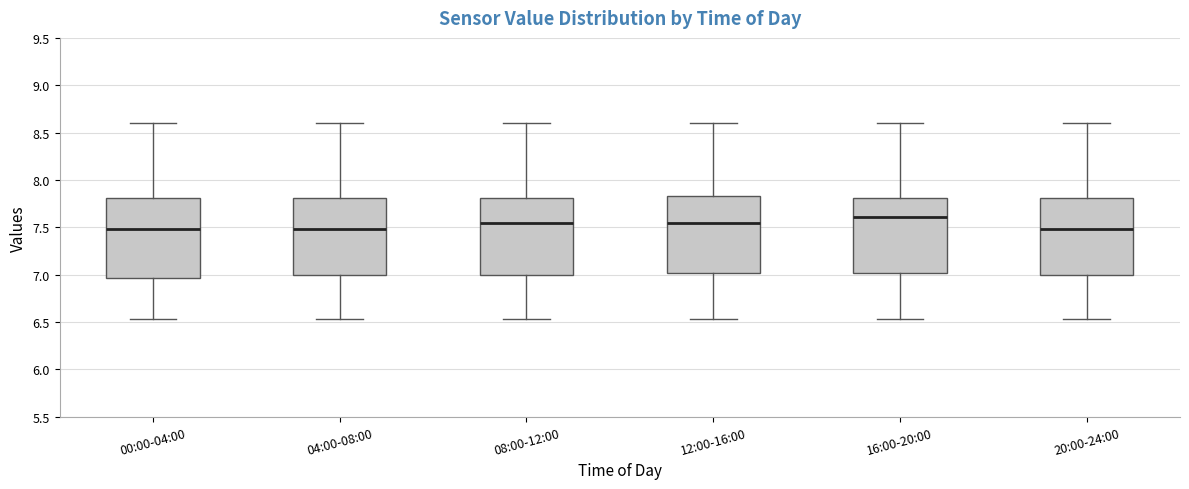

Reading left to right, transcribe this box plot: for each box, give where its median line is, the range the box spans, and where its two whiskers end, as read against the y-axis. The values are not printed on the chart, so give them approximately, as read against the axis.

00:00-04:00: median 7.50, box 6.95 to 7.80, whiskers 6.55 to 8.60
04:00-08:00: median 7.50, box 7.00 to 7.80, whiskers 6.55 to 8.60
08:00-12:00: median 7.55, box 7.00 to 7.80, whiskers 6.55 to 8.60
12:00-16:00: median 7.55, box 7.00 to 7.85, whiskers 6.55 to 8.60
16:00-20:00: median 7.60, box 7.00 to 7.80, whiskers 6.55 to 8.60
20:00-24:00: median 7.50, box 7.00 to 7.80, whiskers 6.55 to 8.60